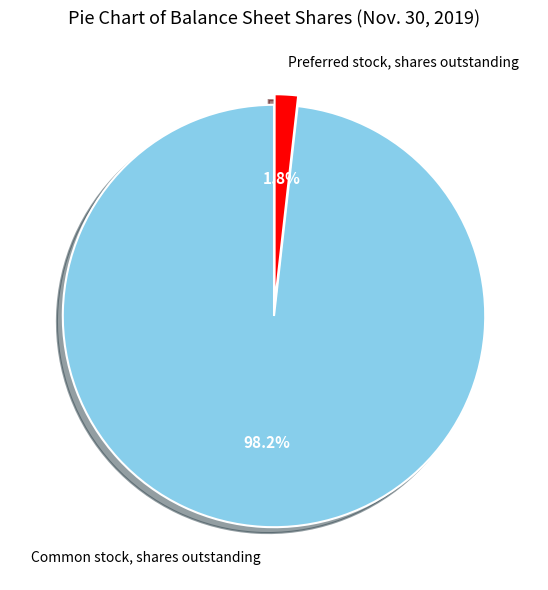

Do Common stock, shares outstanding and Preferred stock, shares outstanding together represent more than half of the pie?

Yes